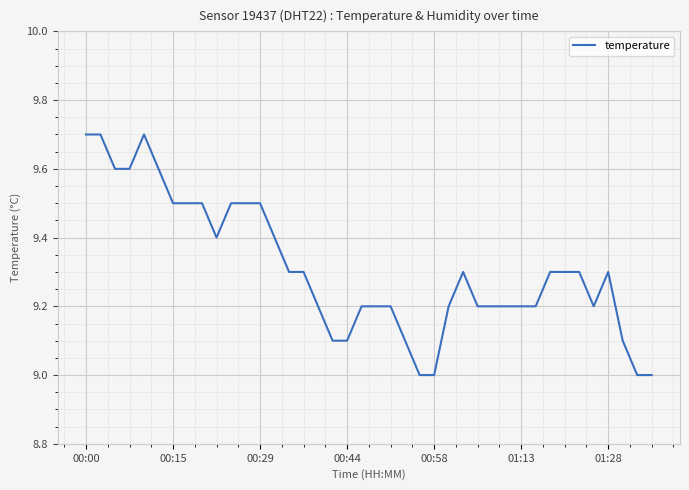

What is the difference between the maximum and minimum values?

0.7